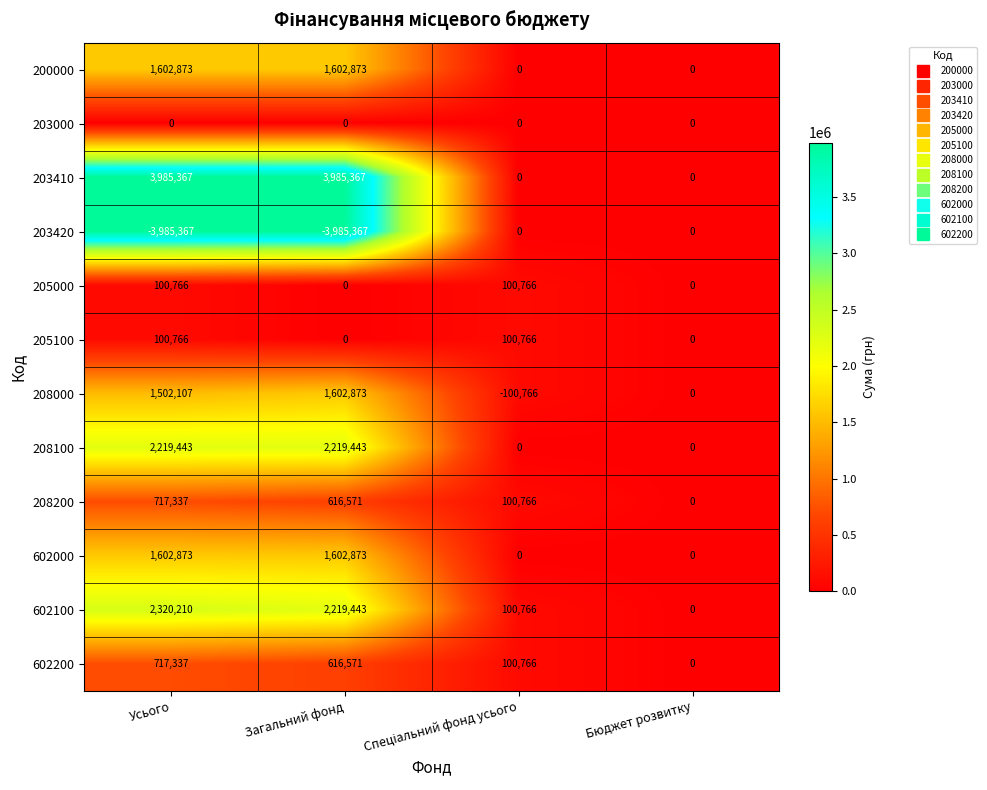

How many categories are shown in the chart?

4